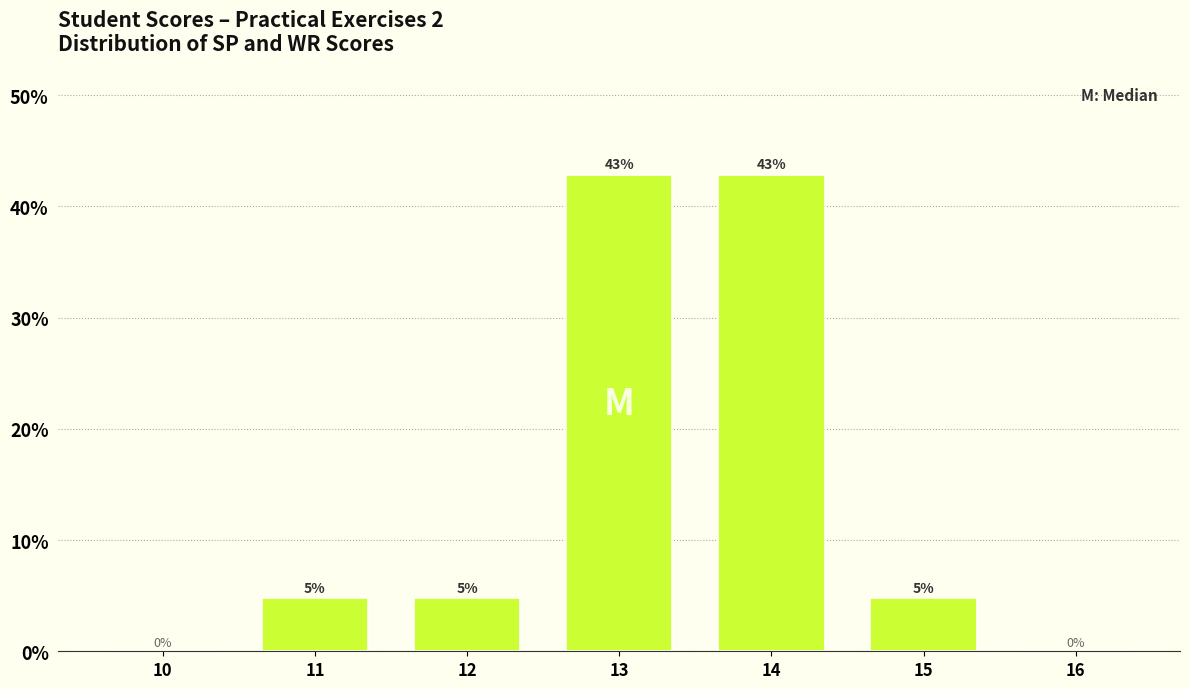

What is the maximum value shown in the chart?

42.9